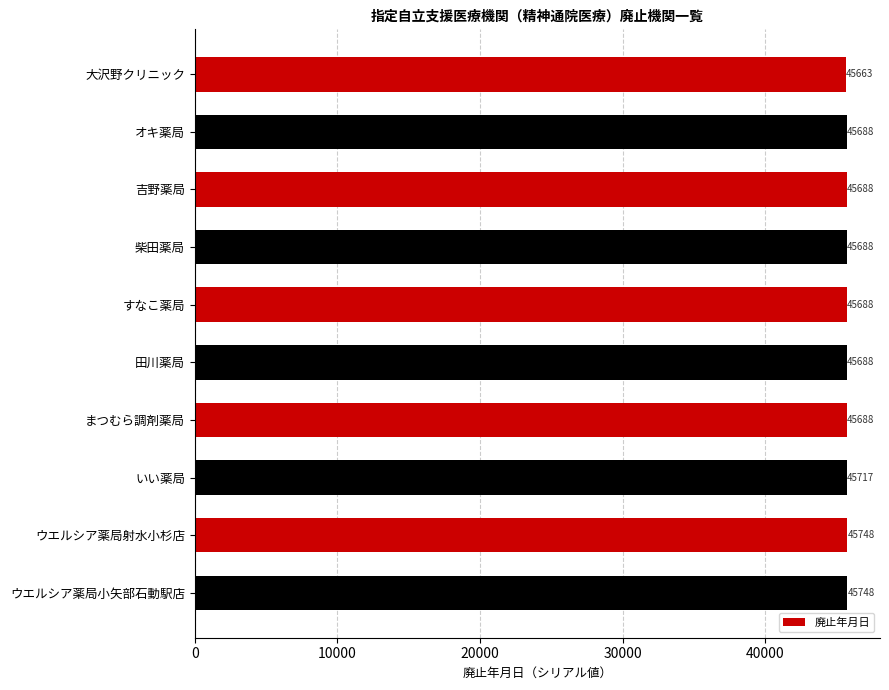

Which has a higher value, まつむら調剤薬局 or ウエルシア薬局射水小杉店?

ウエルシア薬局射水小杉店